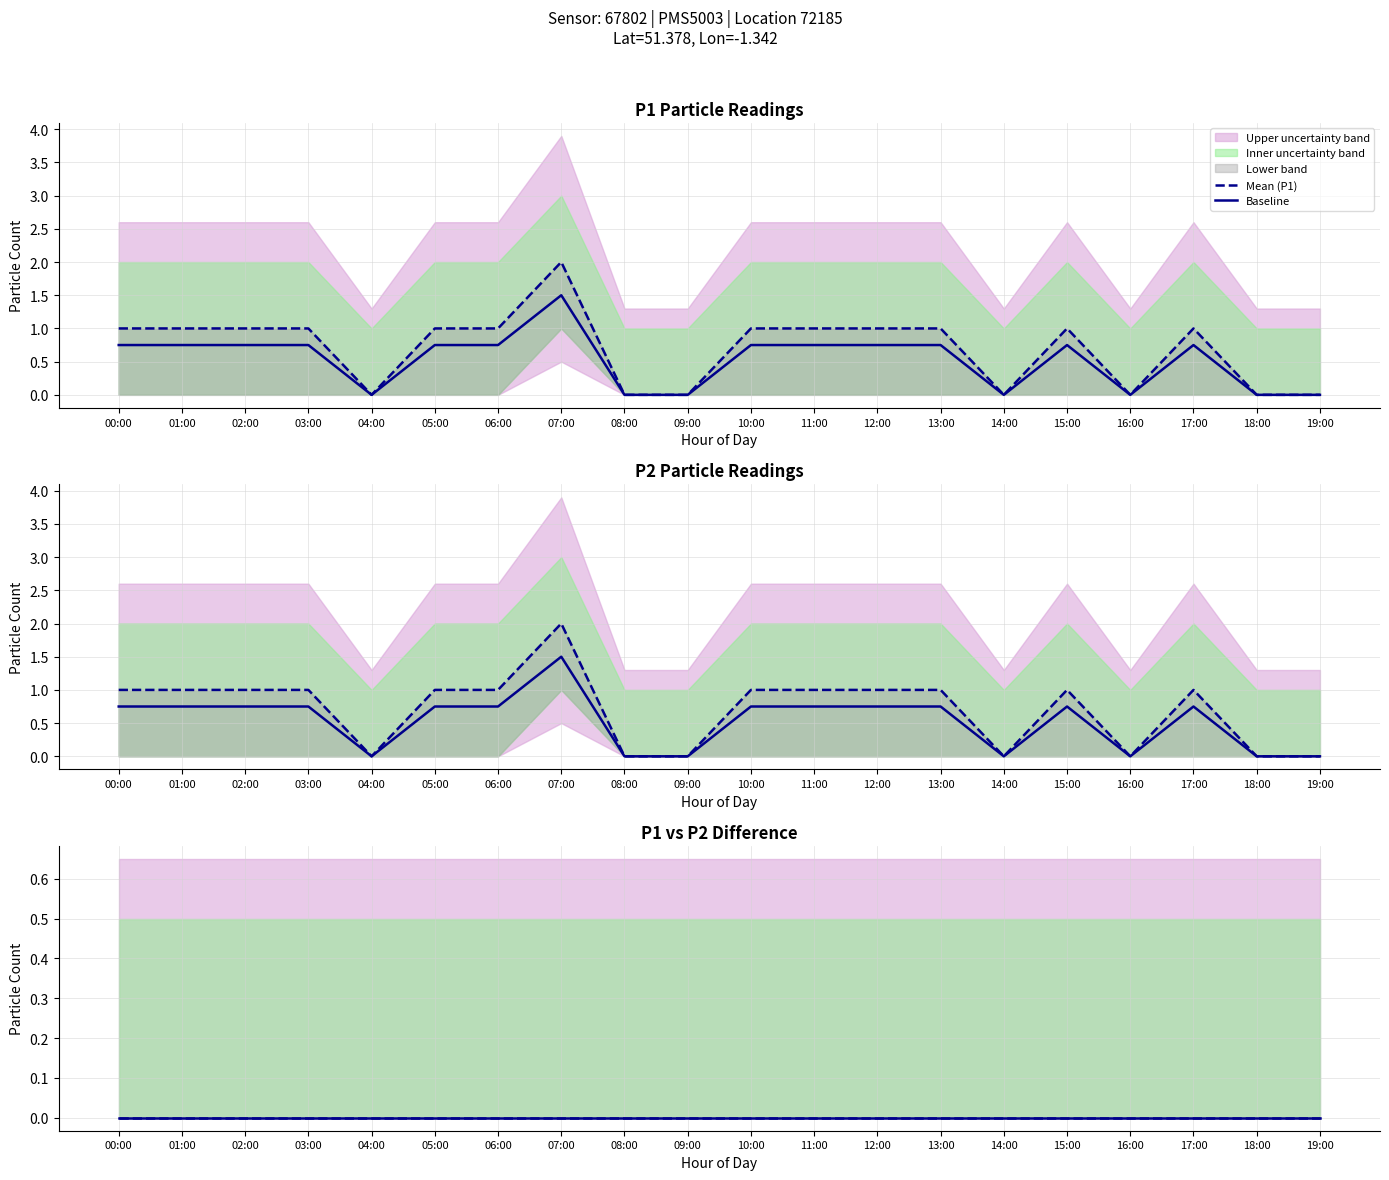

At which category is the sum across all series the highest?

07:00